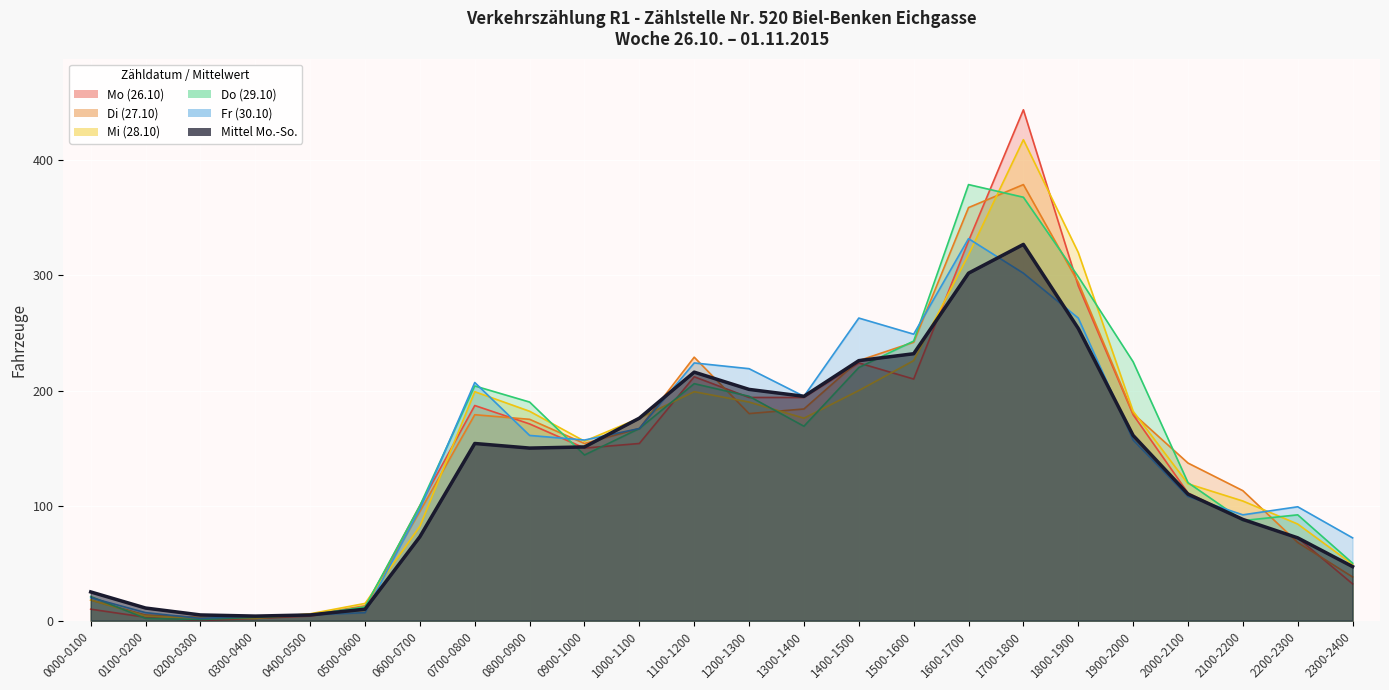

What is the total value across all series at 1200-1300?

1179